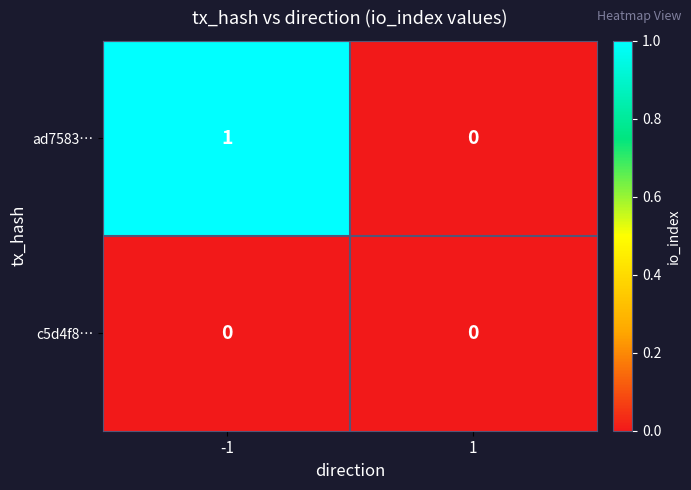

Is it true that c5d4f8… equals 0 at 1?

True